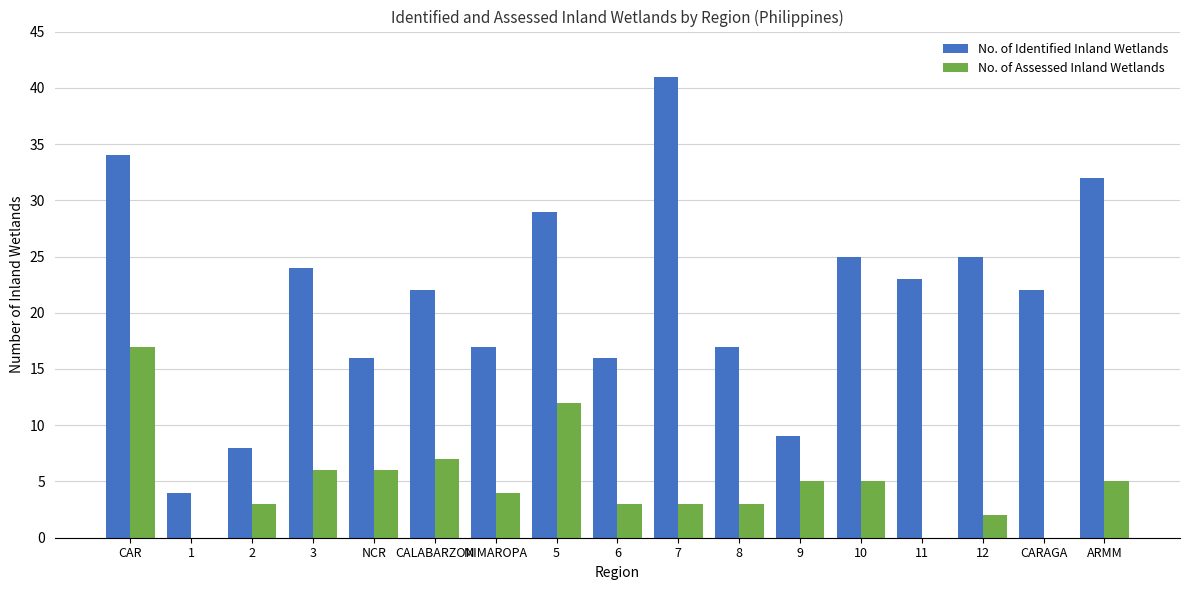

Are the bars grouped side by side (vs. stacked)?

Yes